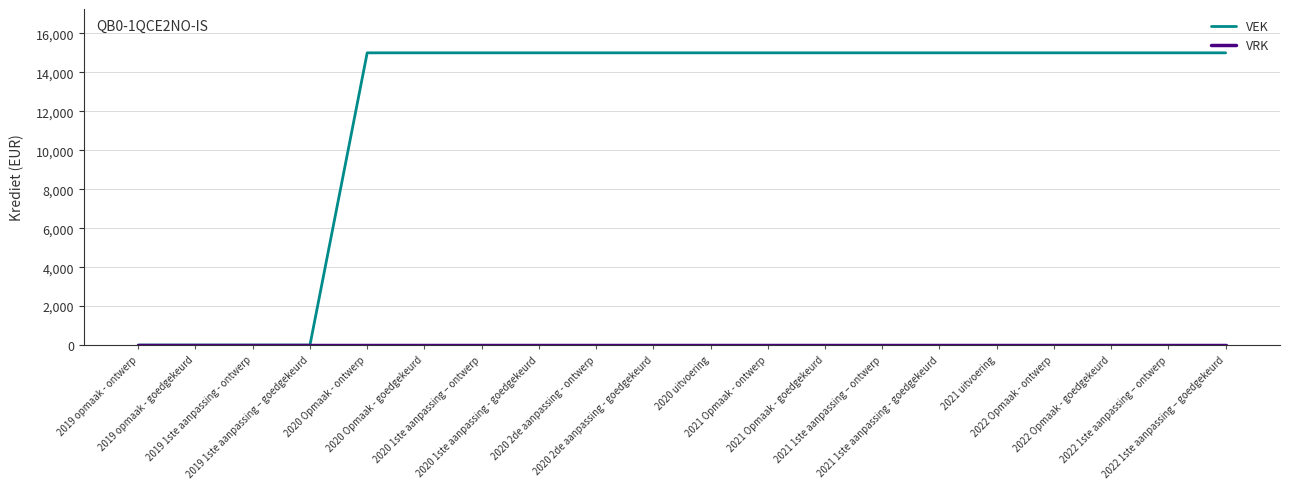

At how many categories does at least one series exceed 2508?

16